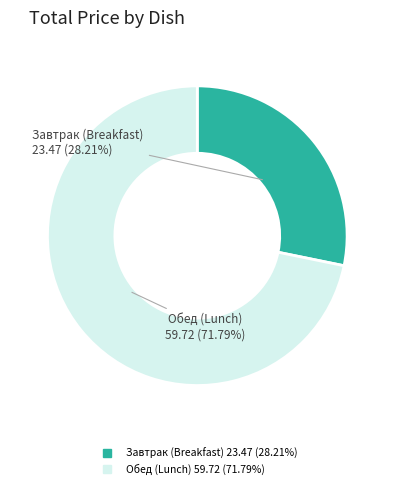

Is there a majority slice in this chart?

Yes